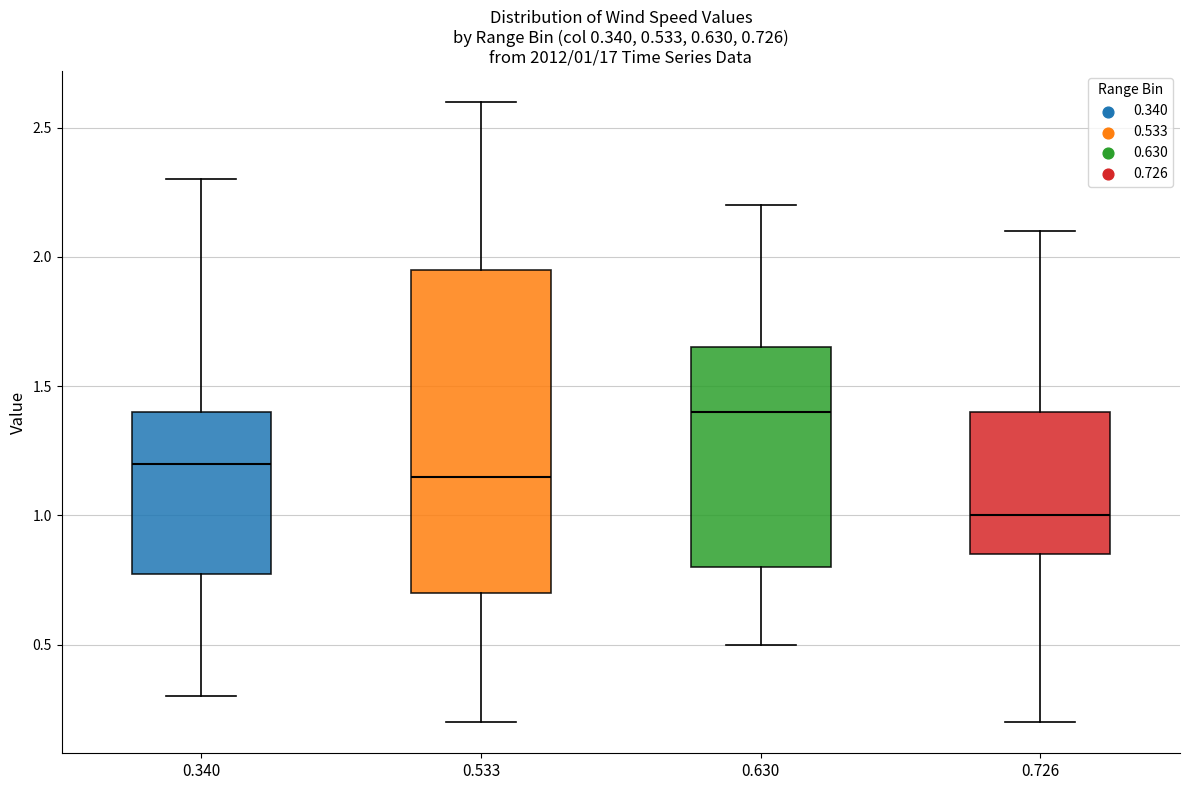

Which box's median line is the lowest?

0.726